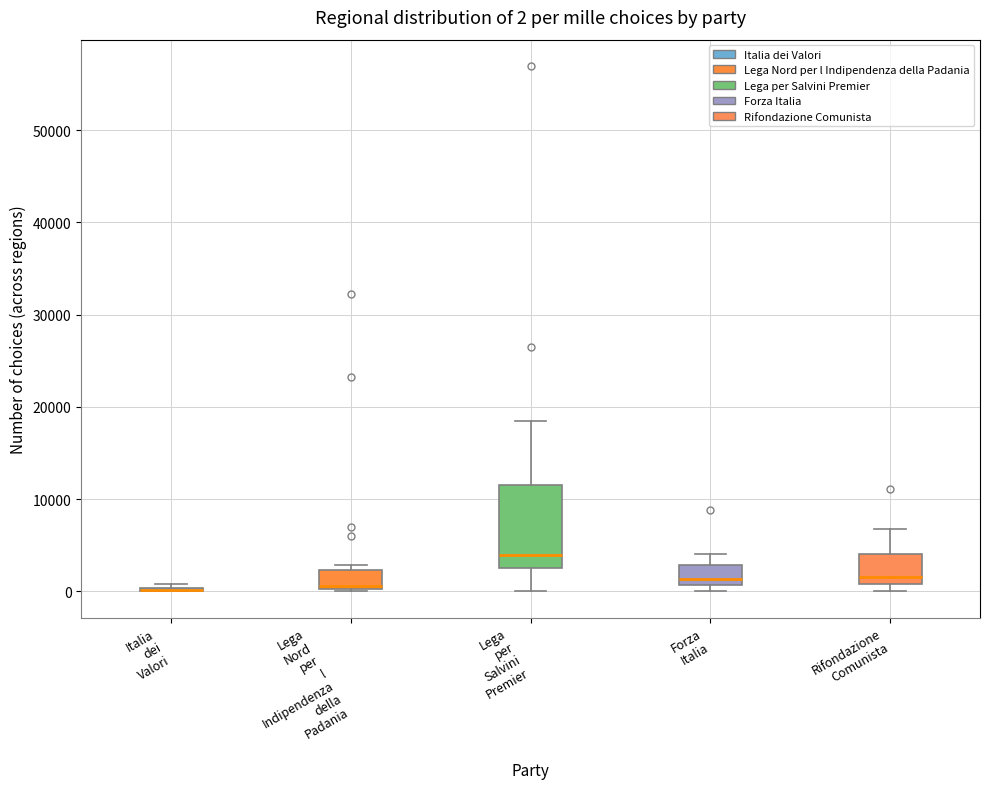

Comparing the boxes themselves (not the whiskers), which one is the tallest?

Lega per Salvini Premier